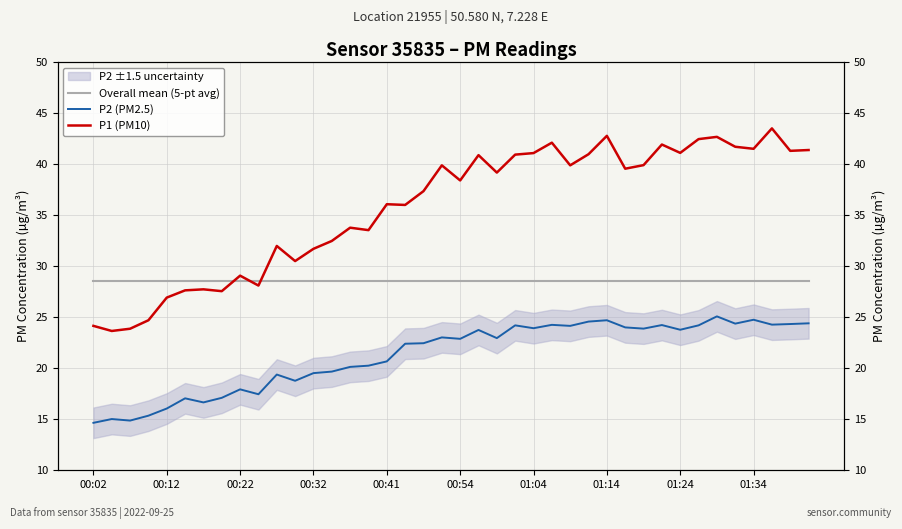

List the series in order of their overall mean, lowest first.

P2 (PM2.5), Overall mean (5-pt avg), P1 (PM10)